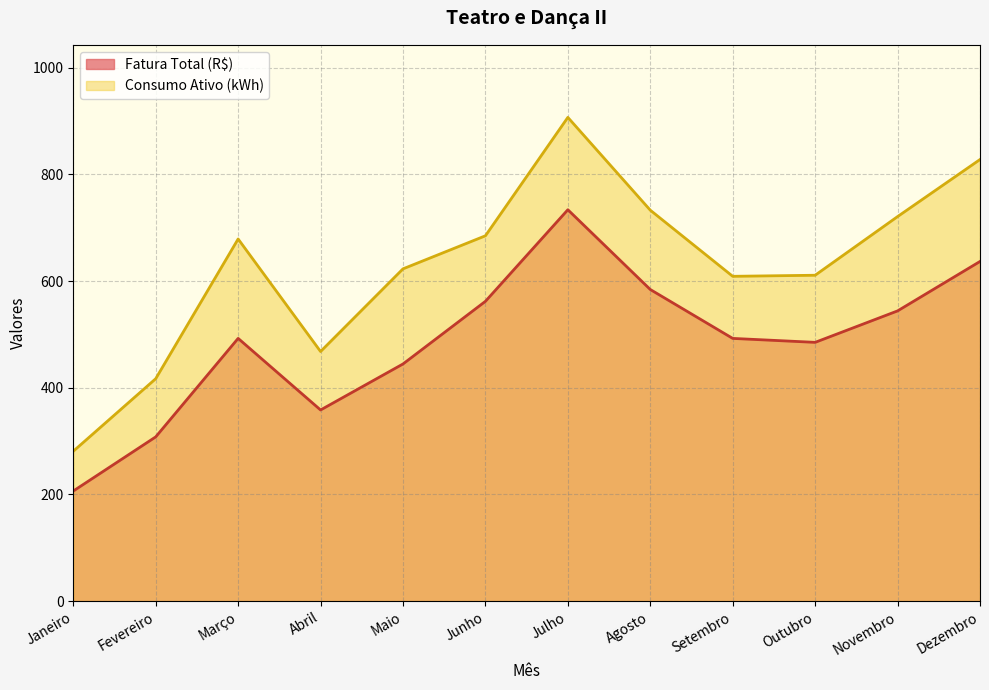

Does the chart have visible grid lines?

Yes